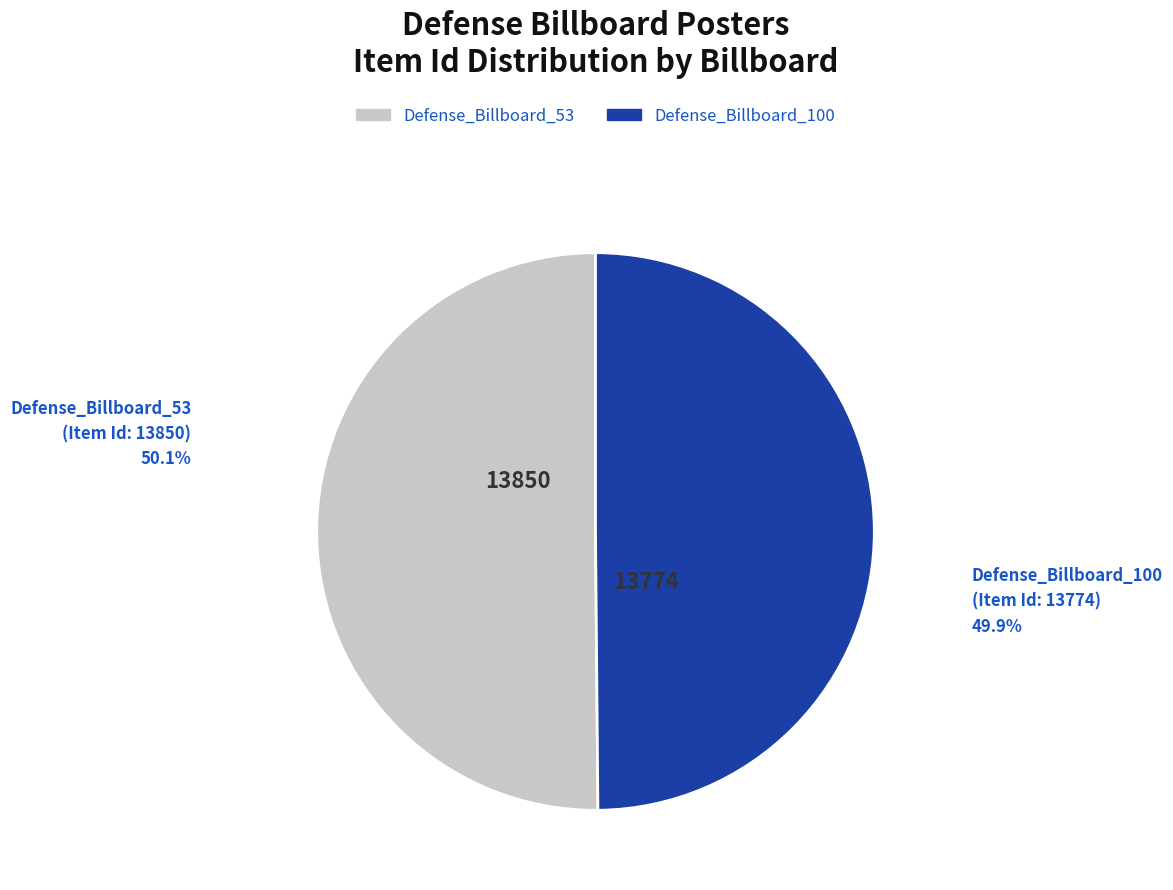

Count the number of slices in the pie.

2